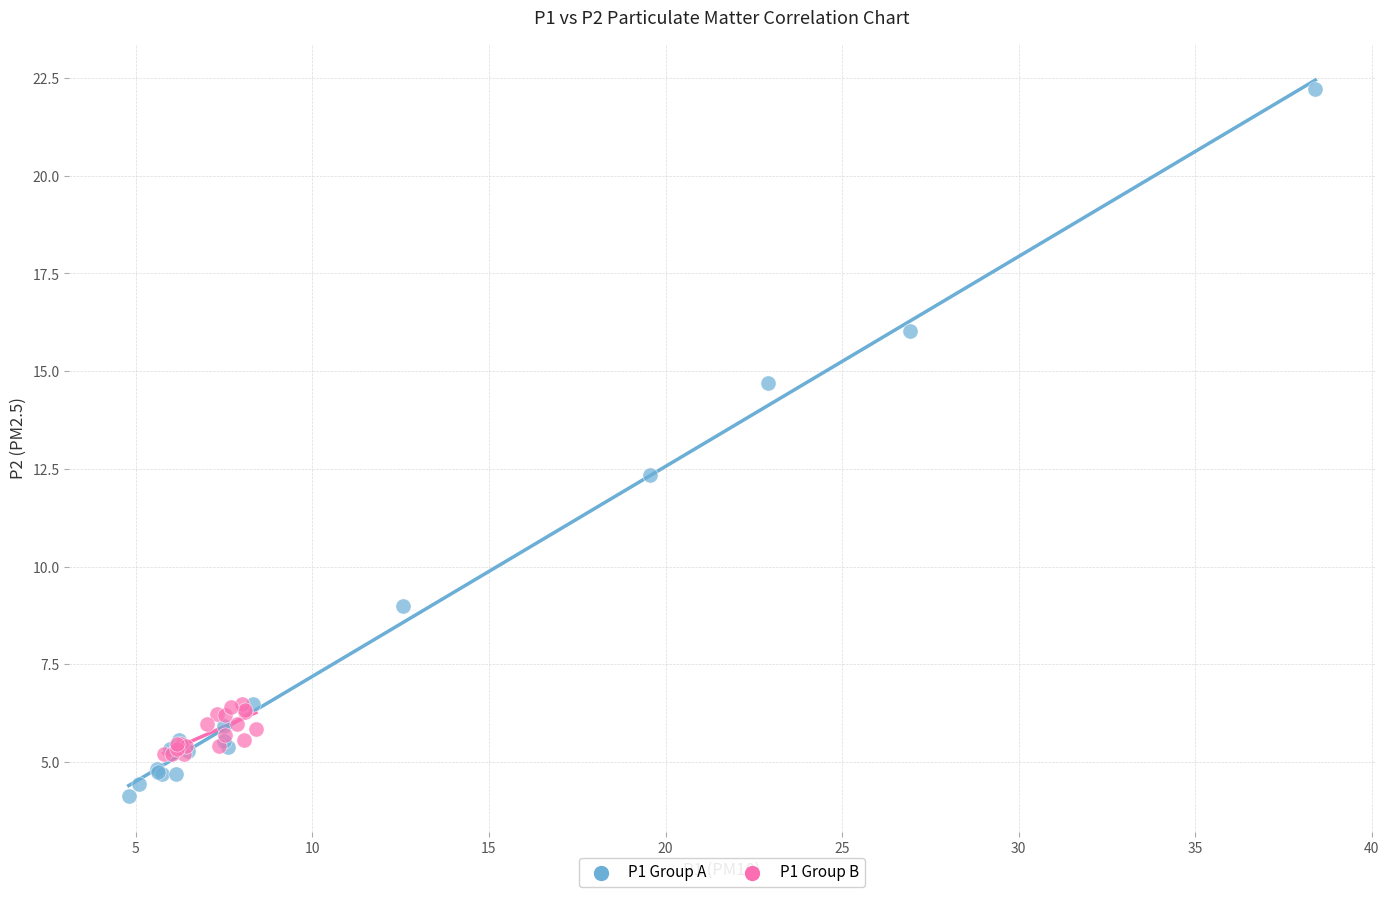

Which series reaches the maximum Y coordinate?

P1 Group A